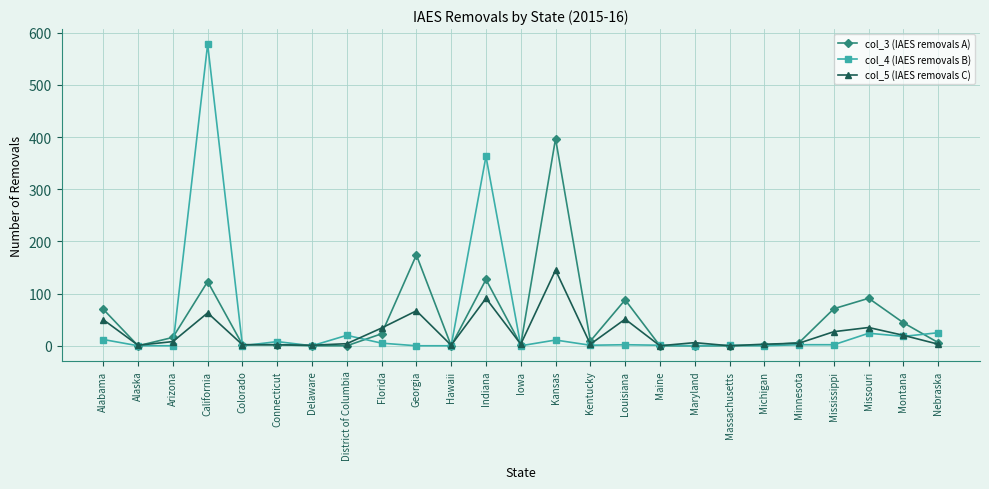

The col_4 (IAES removals B) series shows 24 at Missouri. True or false?

True